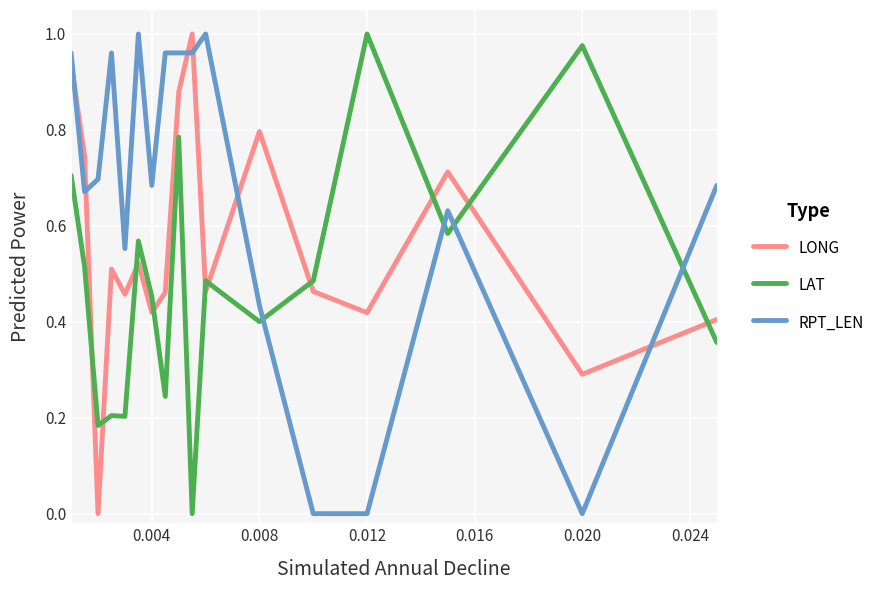

Which series has the largest total across all categories?

RPT_LEN